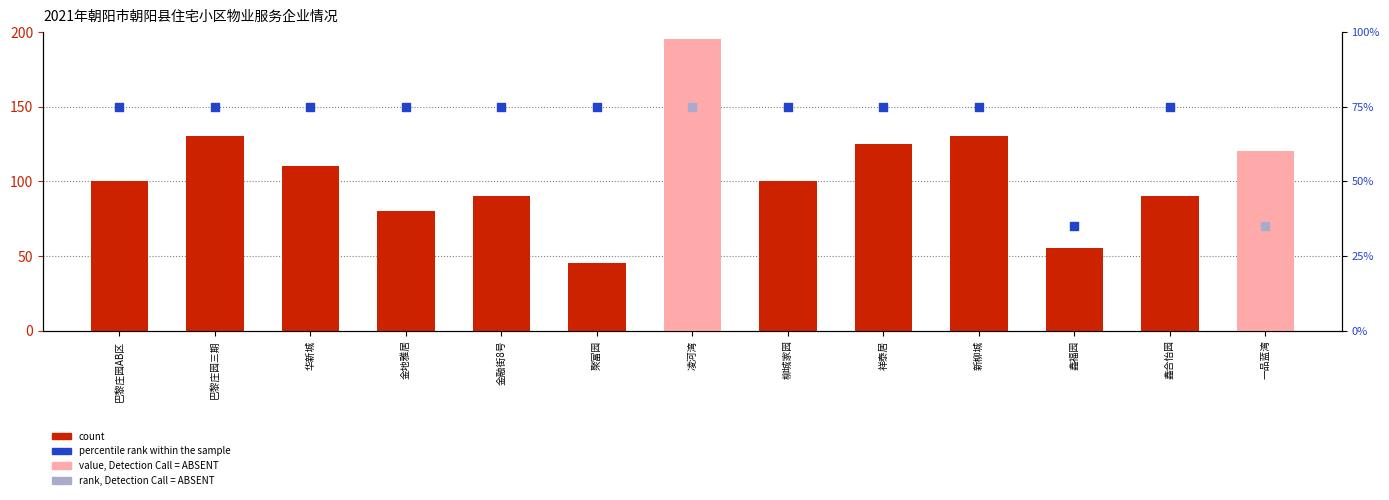

What is the change in value from 金融街8号 to 鑫福园?

-35